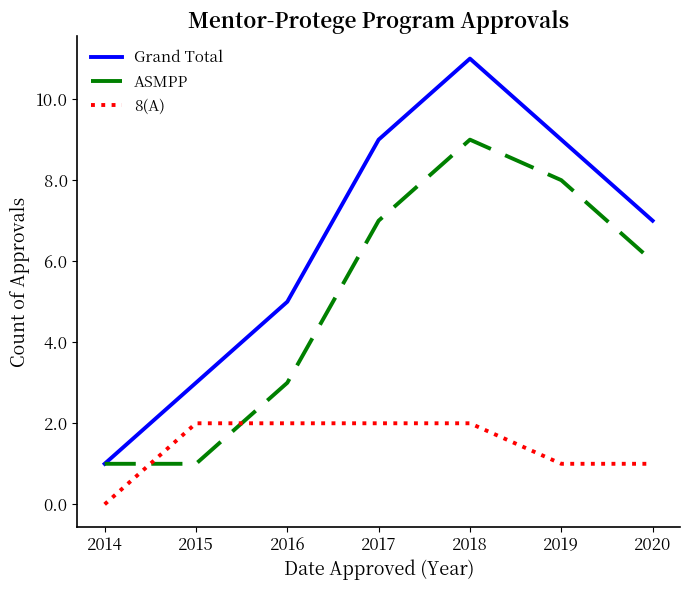

What is the difference between the maximum and second lowest values in the Grand Total series?

8